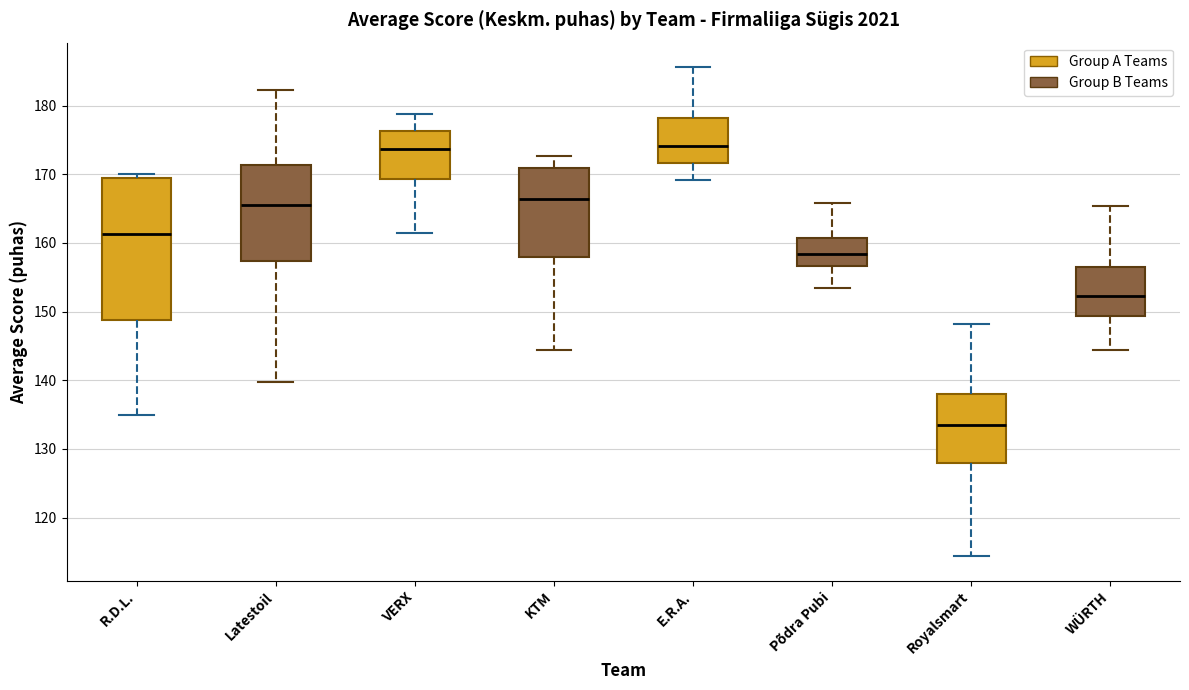

Where does the median line of the box for Royalsmart sit on the y-axis? The values are not printed on the chart, so give them approximately, as read against the axis.

134